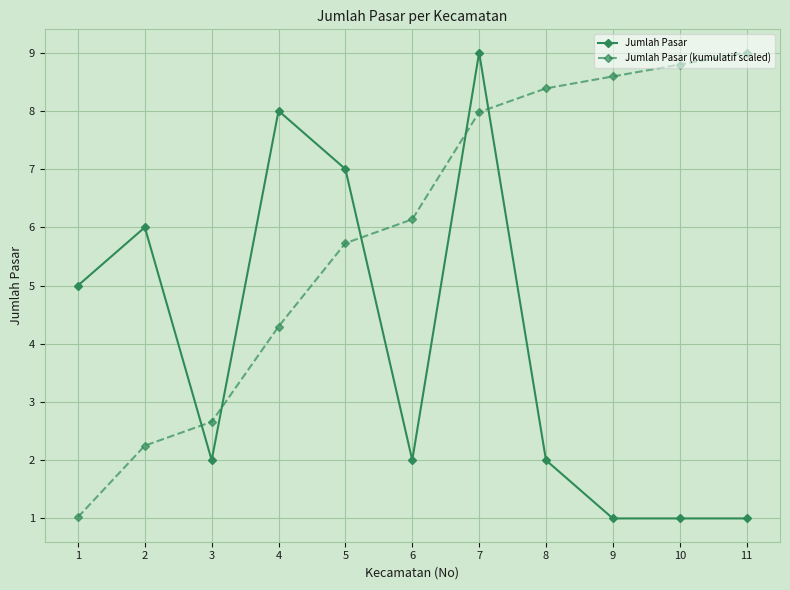

What are all the series names shown in the legend?

Jumlah Pasar, Jumlah Pasar (kumulatif scaled)